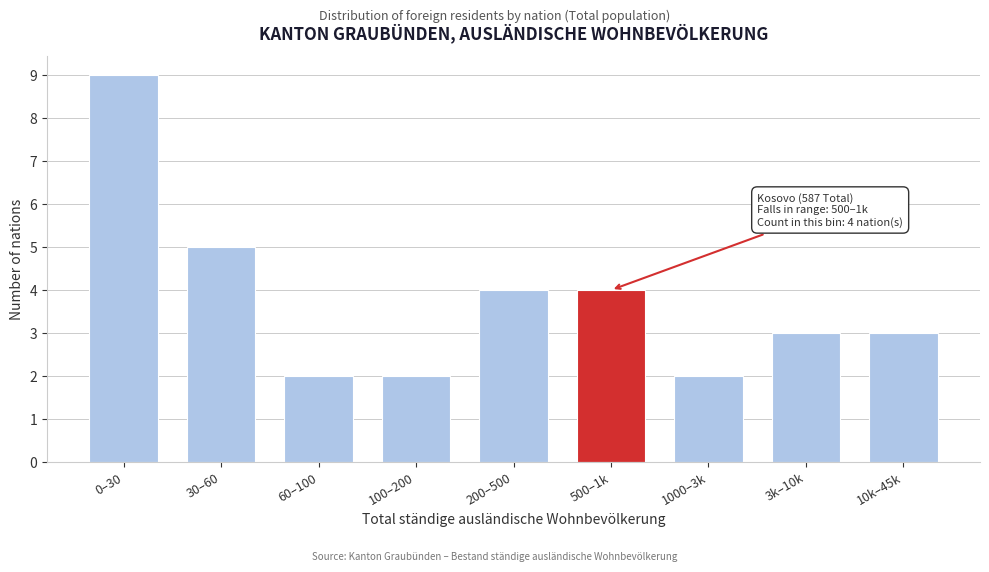

Reading right to left, transcribe all the data shown in this chart.

10k–45k=3	3k–10k=3	1000–3k=2	500–1k=4	200–500=4	100–200=2	60–100=2	30–60=5	0–30=9